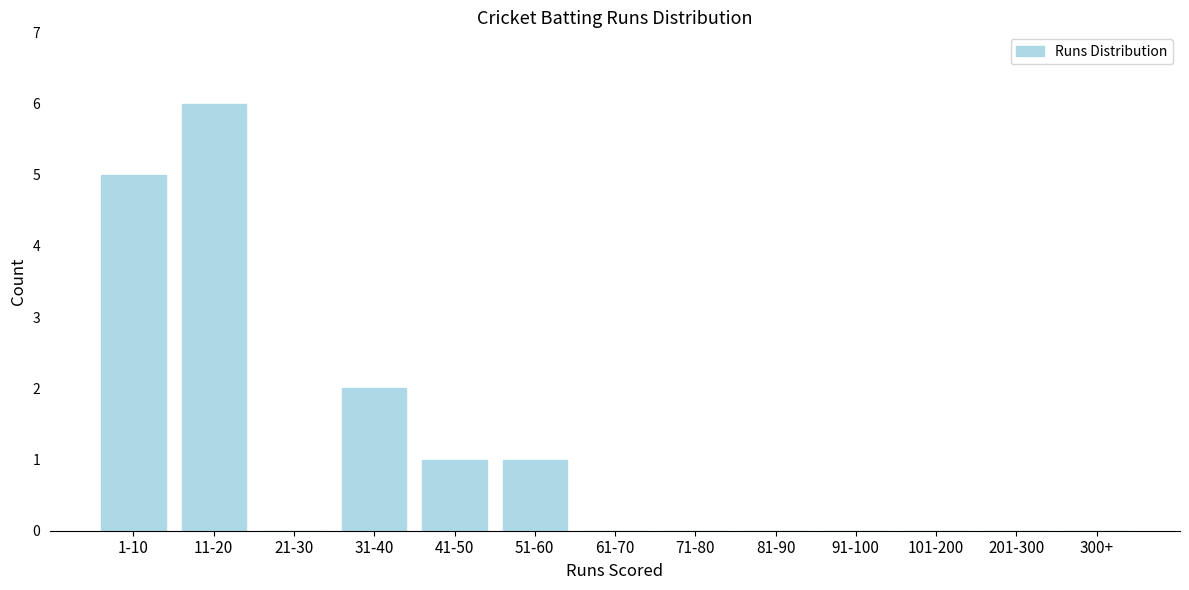

Reading left to right, extract all data points from this chart.

1-10=5	11-20=6	21-30=0	31-40=2	41-50=1	51-60=1	61-70=0	71-80=0	81-90=0	91-100=0	101-200=0	201-300=0	300+=0